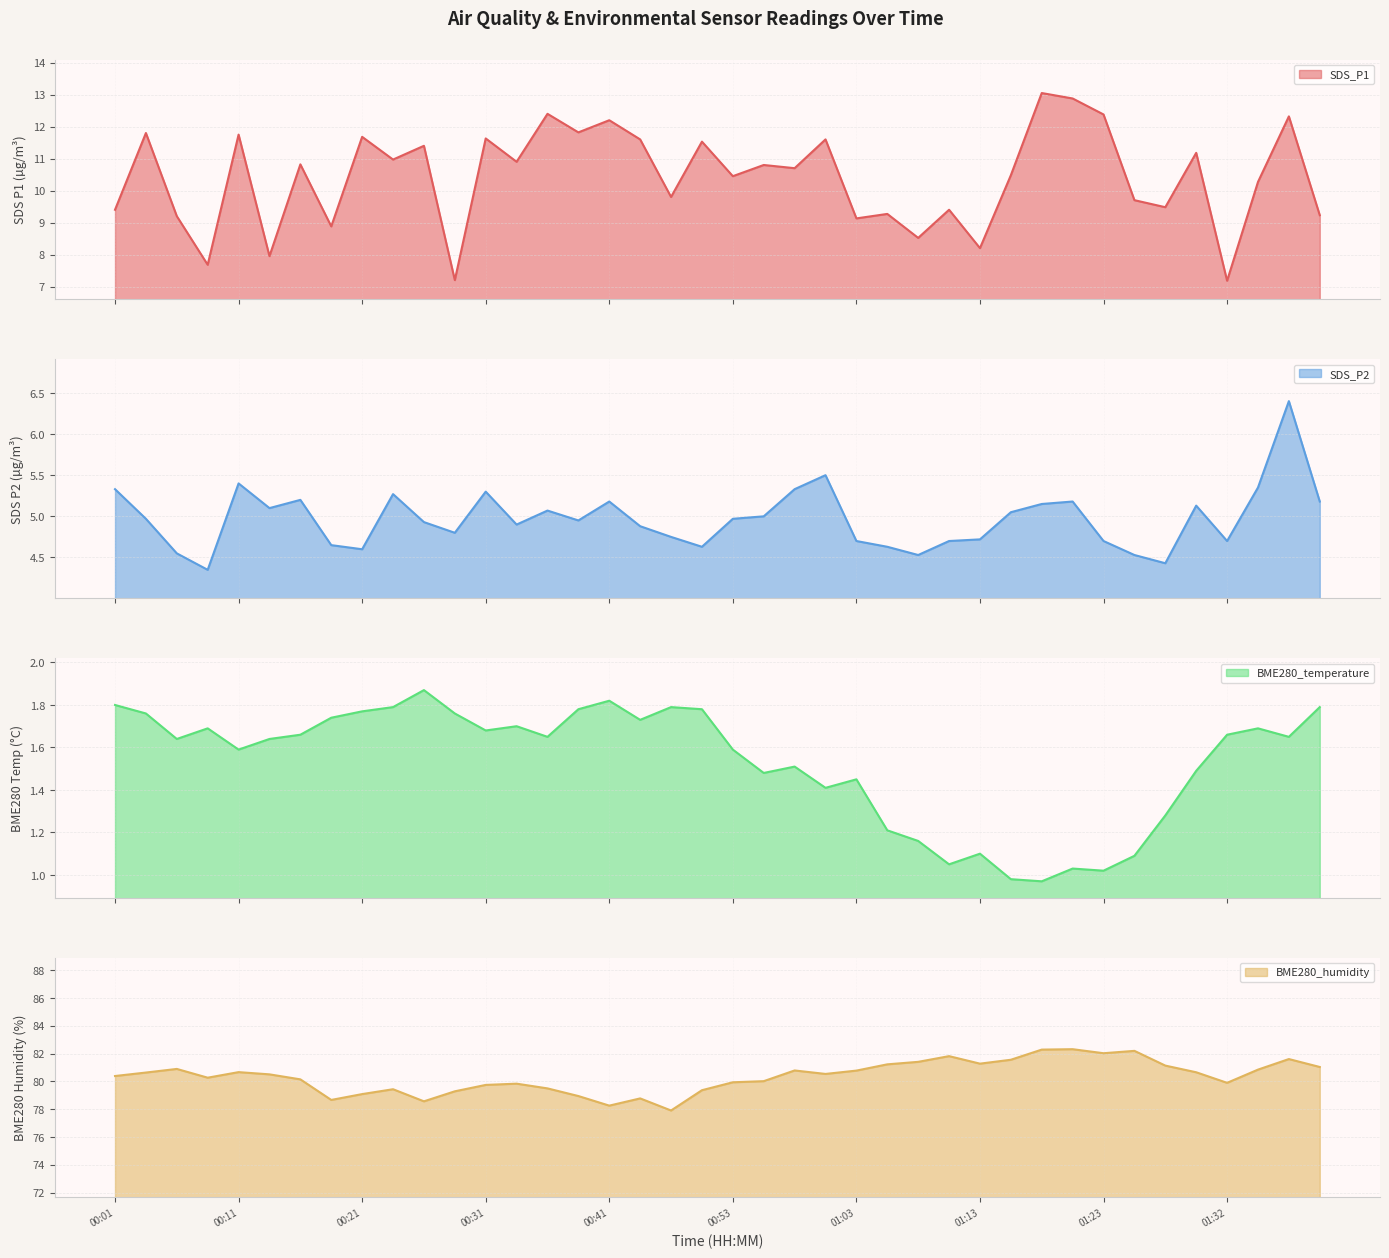

True or false: BME280_humidity and SDS_P2 cross at least once.

False